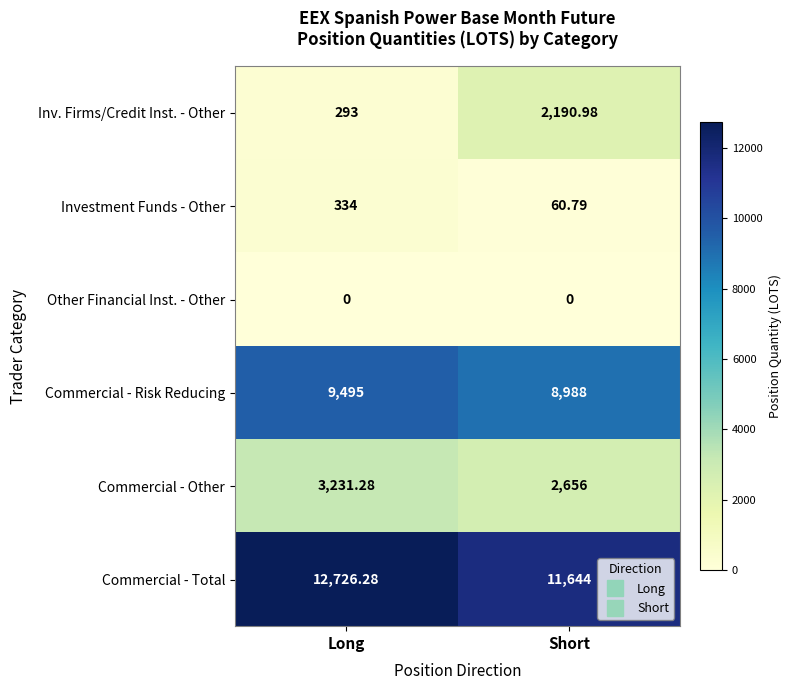

At which category is the sum across all series the highest?

Long